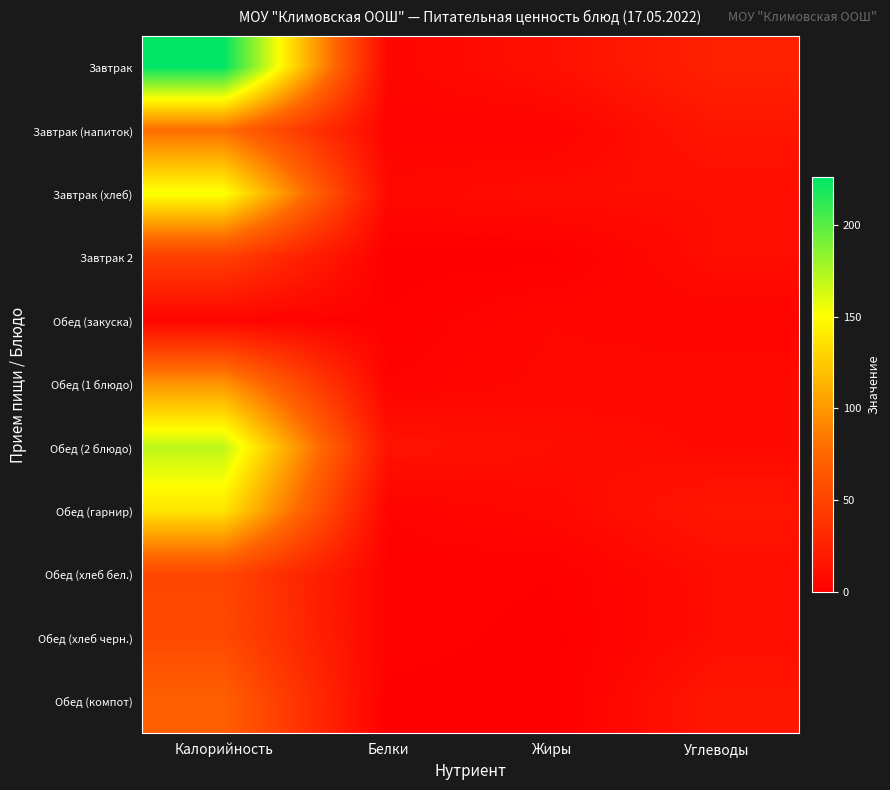

What is the total value across all series at Жиры?

56